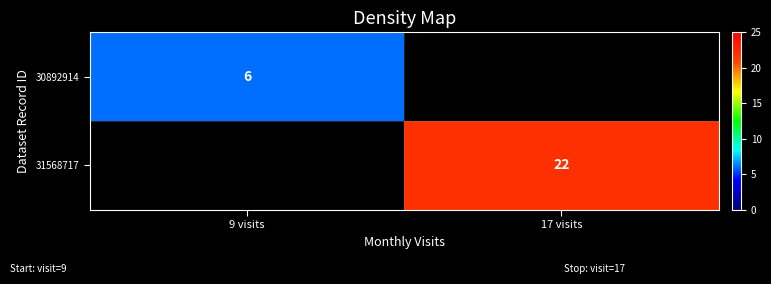

Is it true that 31568717 equals 22 at 17 visits?

True